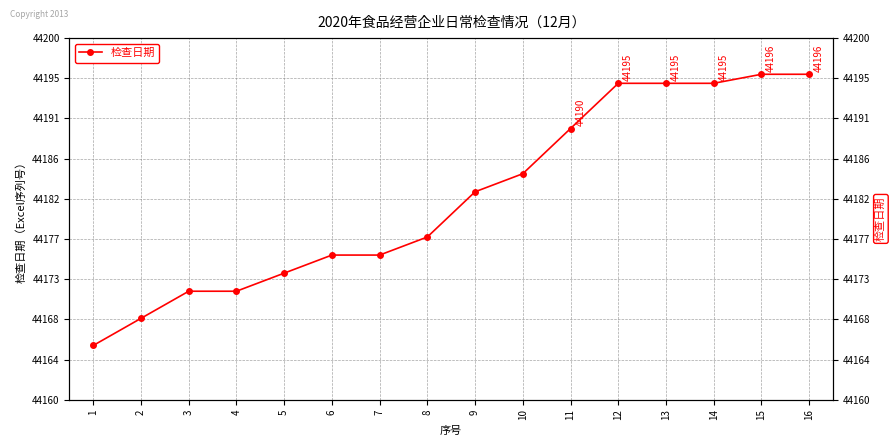

Is it true that the value at 8 is 58357?

False